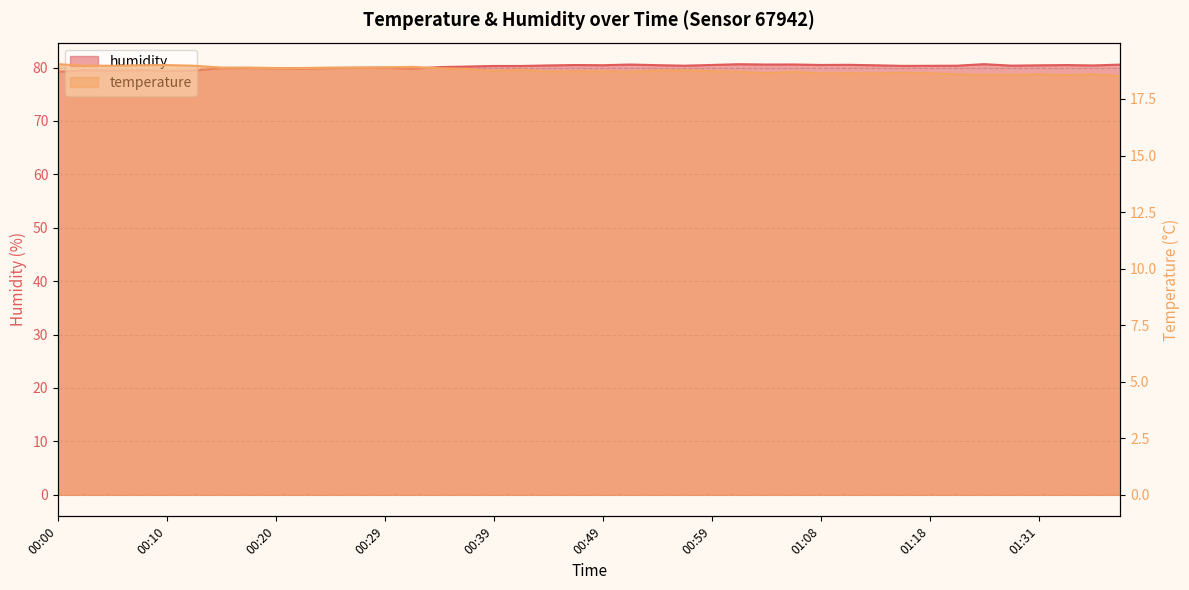

True or false: humidity and temperature cross at least once.

False